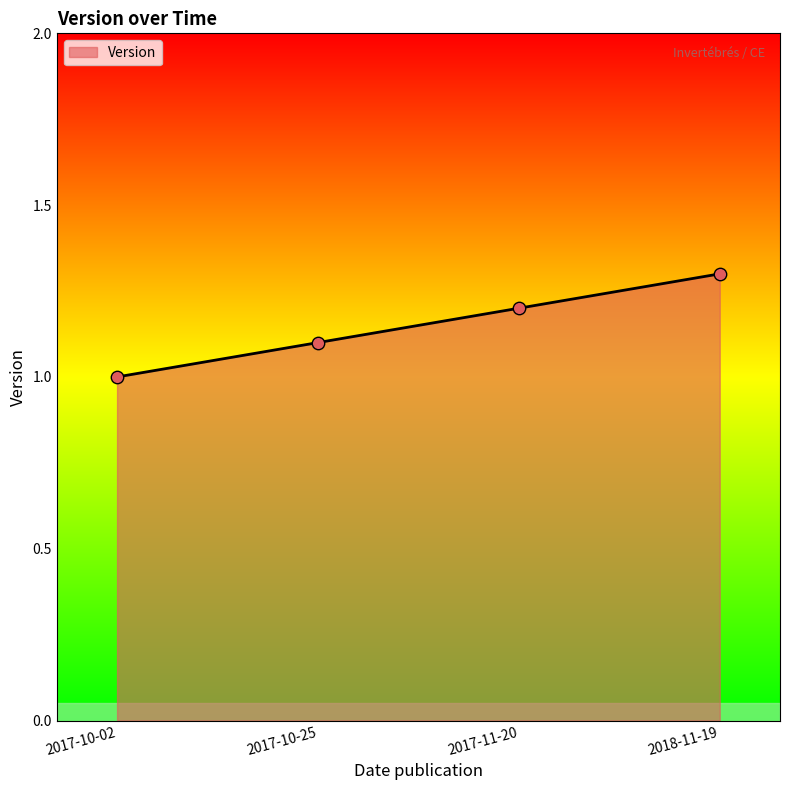

What is the ratio of the value at 2018-11-19 to the value at 2017-11-20?

1.1